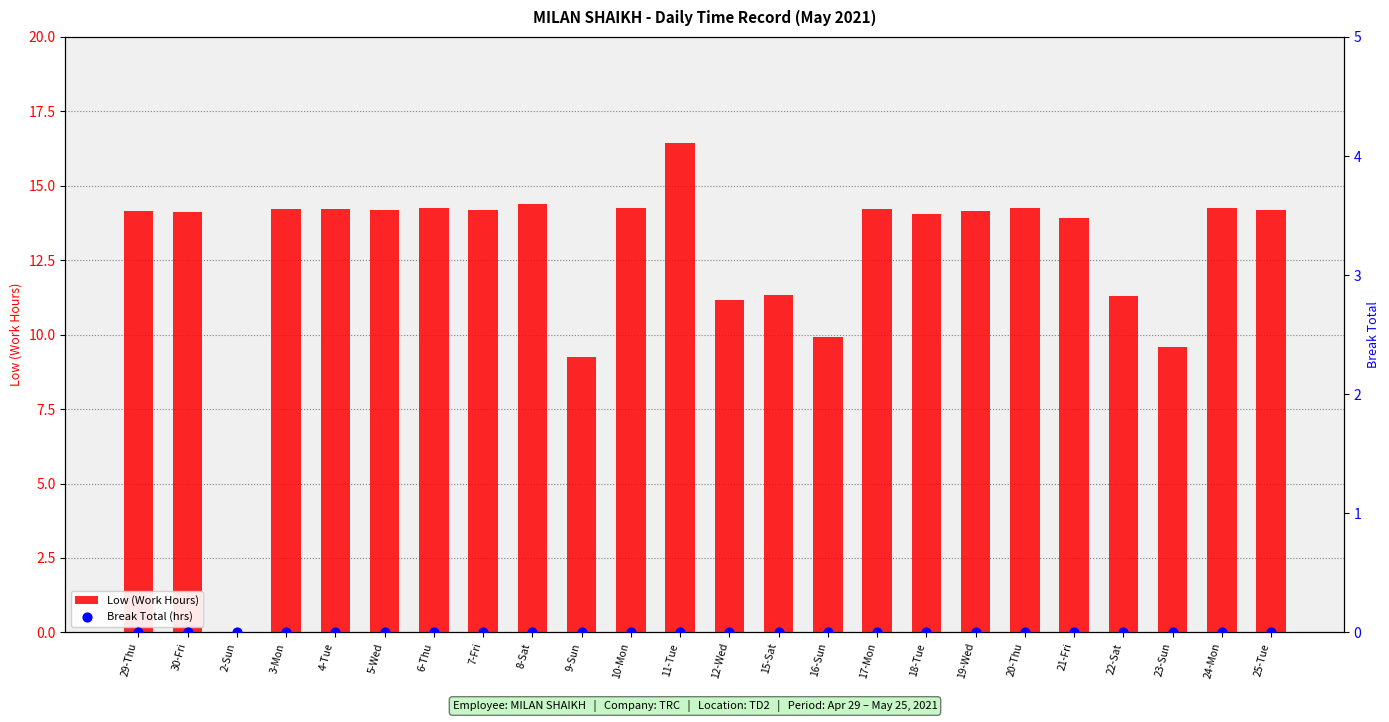

At how many categories does at least one series exceed 8?

23